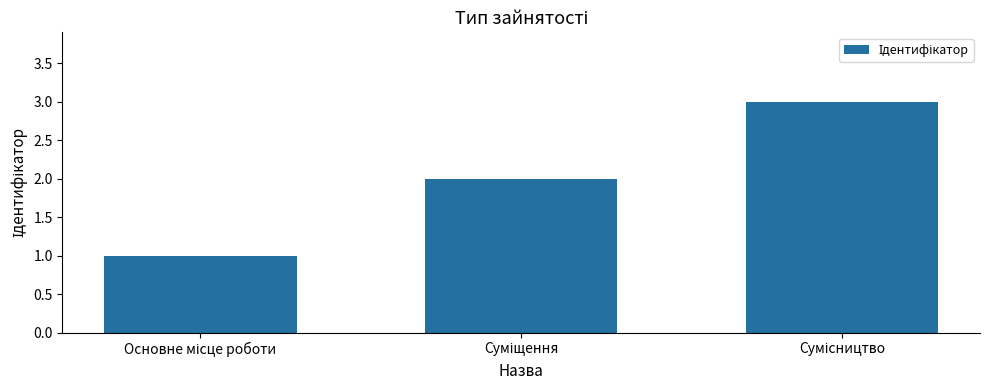

Reading left to right, list all the values displayed in this chart.

1	2	3